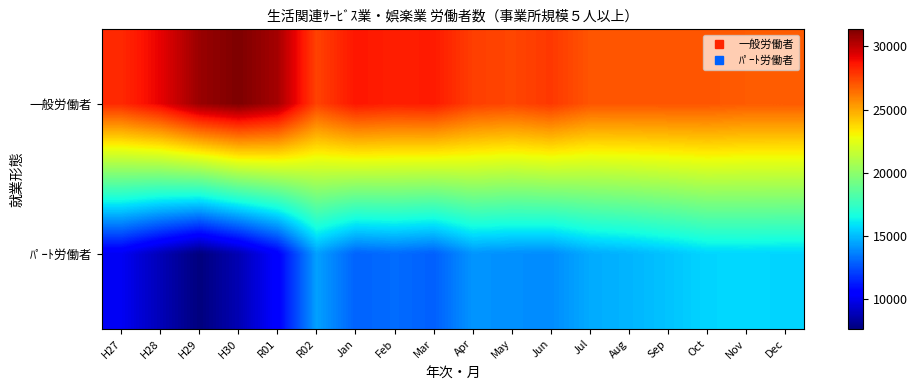

Which category has the lowest value across all series?

H29